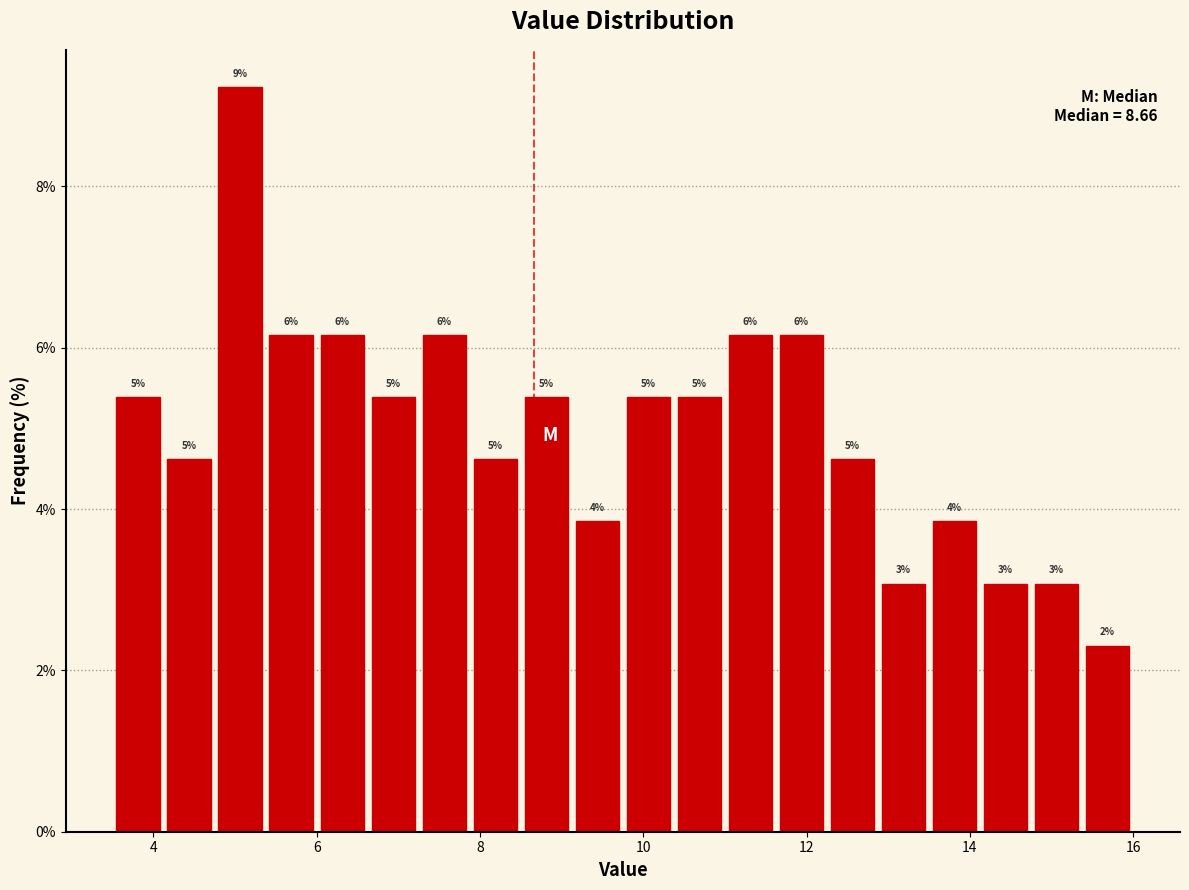

Read against the x-axis, roughly where is the centre of the tallest bar?

5.0